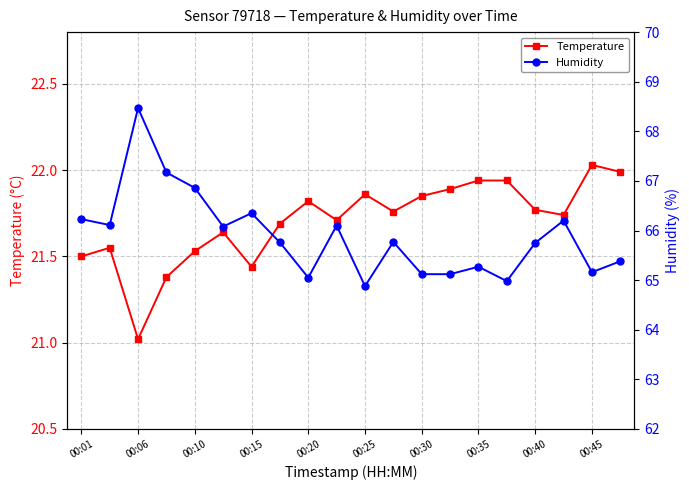

Does the chart display data point markers on the line(s)?

Yes